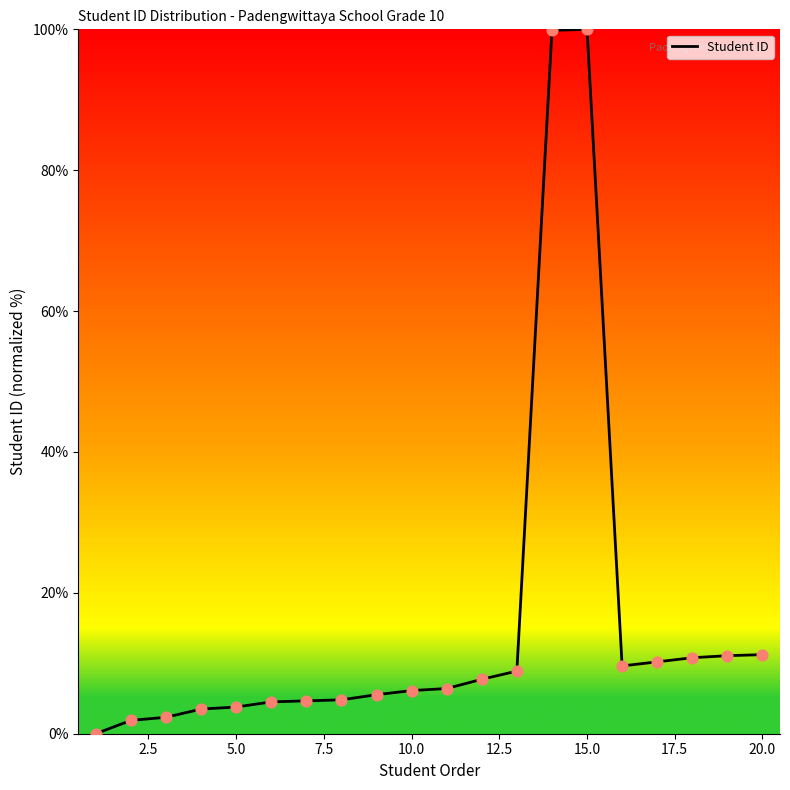

What is the difference between the maximum and minimum values?

100.0